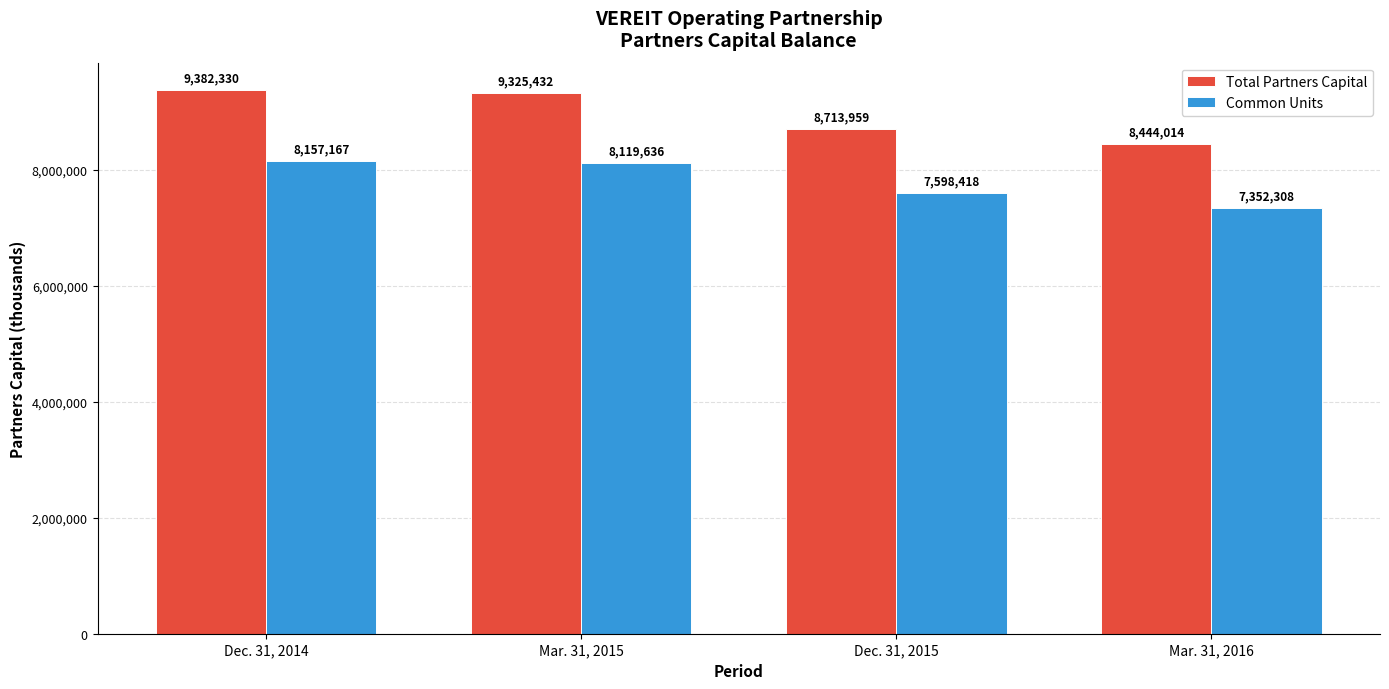

At which label does Common Units reach its peak?

Dec. 31, 2014